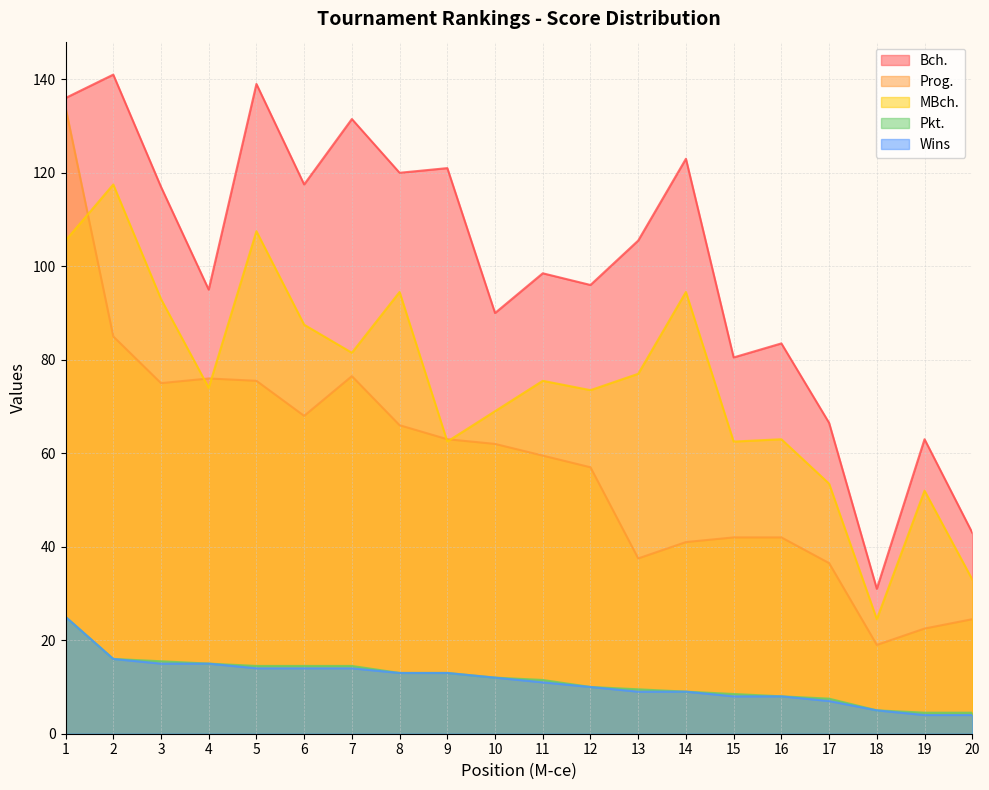

What is the difference between the maximum and minimum values in the Pkt. series?

20.5